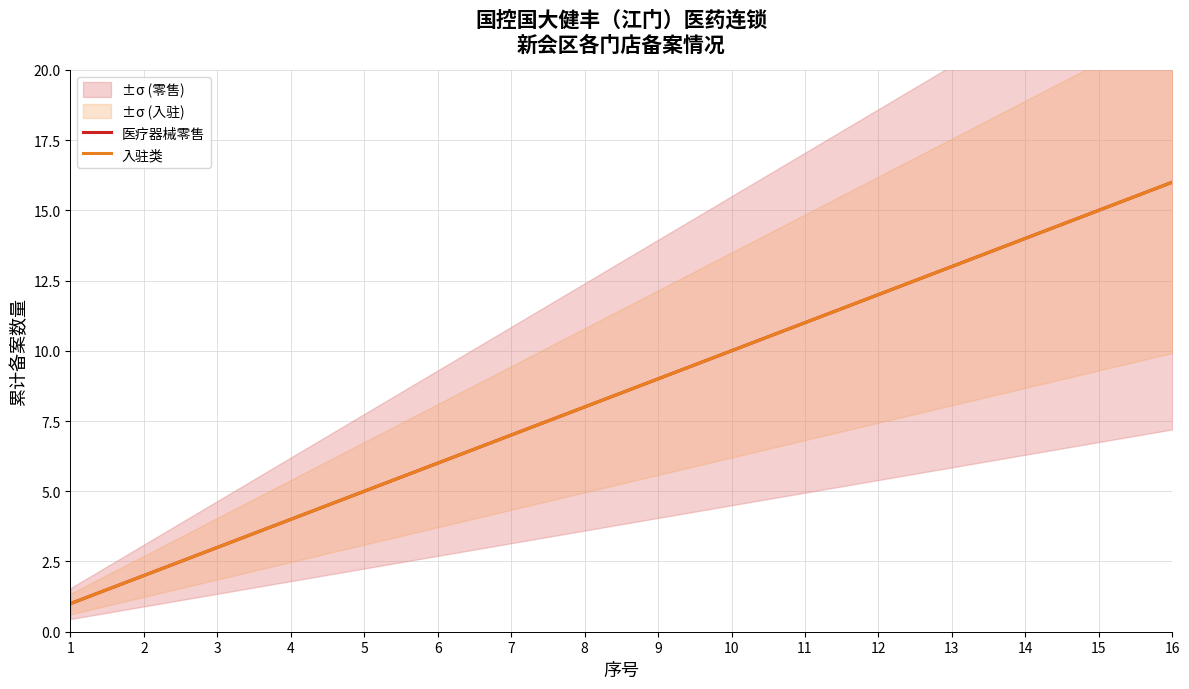

True or false: 医疗器械零售 has more than 0 interior local peaks.

False